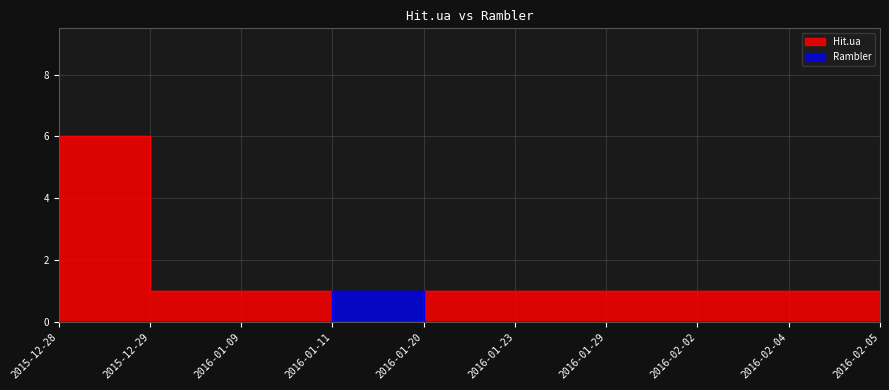

At which category is the sum across all series the highest?

2015-12-28